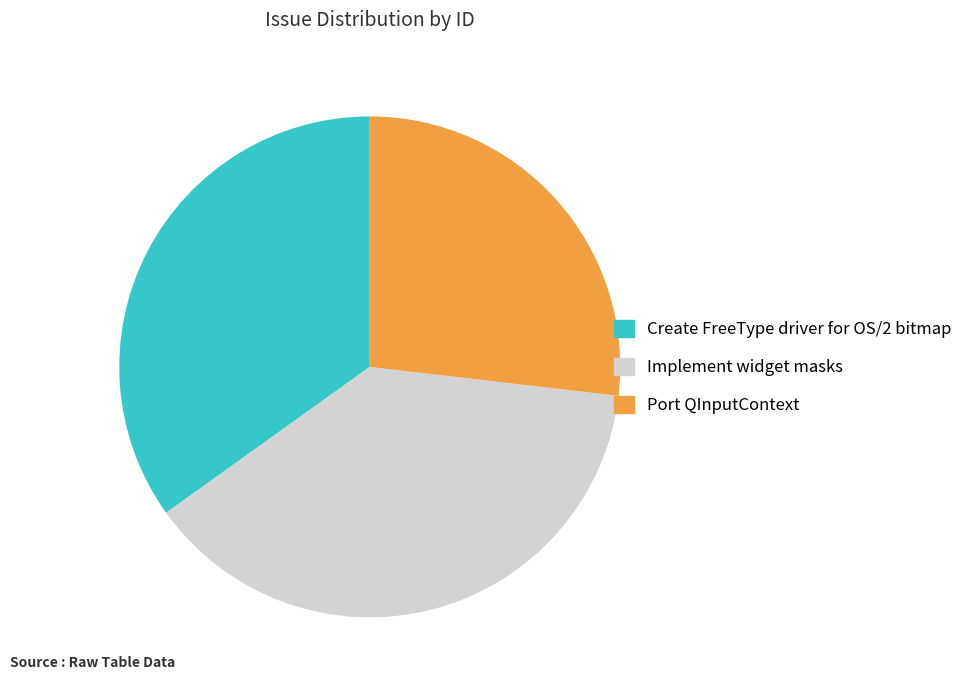

How many slices are in this pie chart?

3